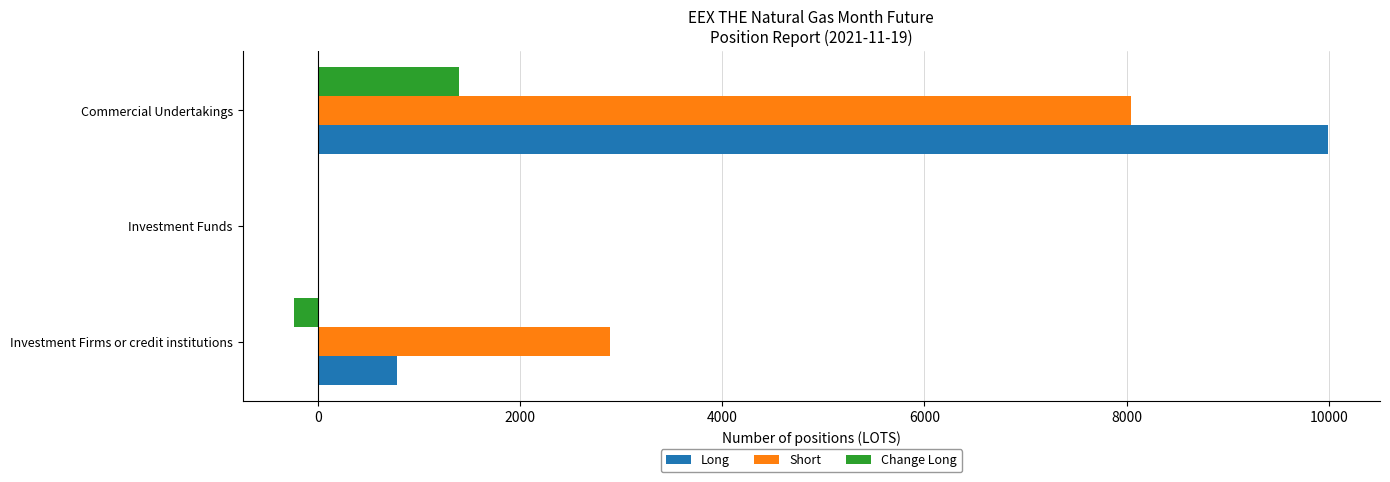

What is the approximate value of Long at Investment Firms or credit institutions?

780.0